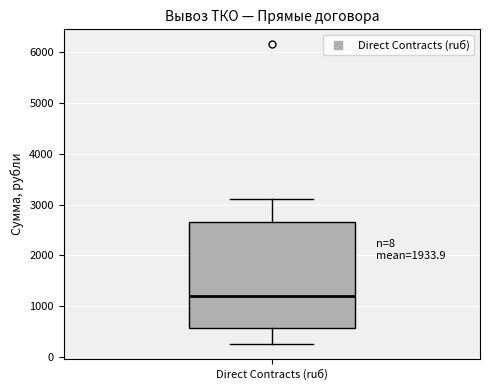

Transcribe this box plot: give where the median line is, the range the box spans, and where the two whiskers end, as read against the y-axis. The values are not printed on the chart, so give them approximately, as read against the axis.

median 1200, box 600 to 2700, whiskers 300 to 3100